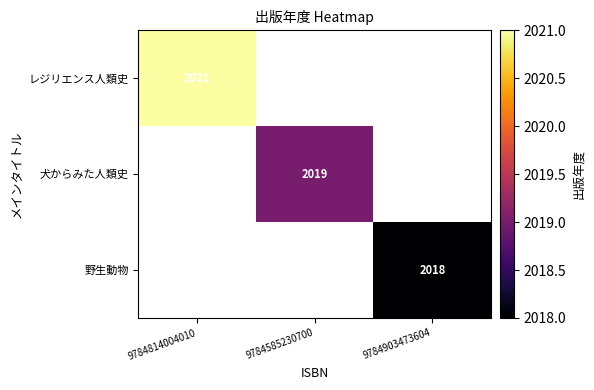

Is it true that 野生動物 equals 3462 at 9784903473604?

False